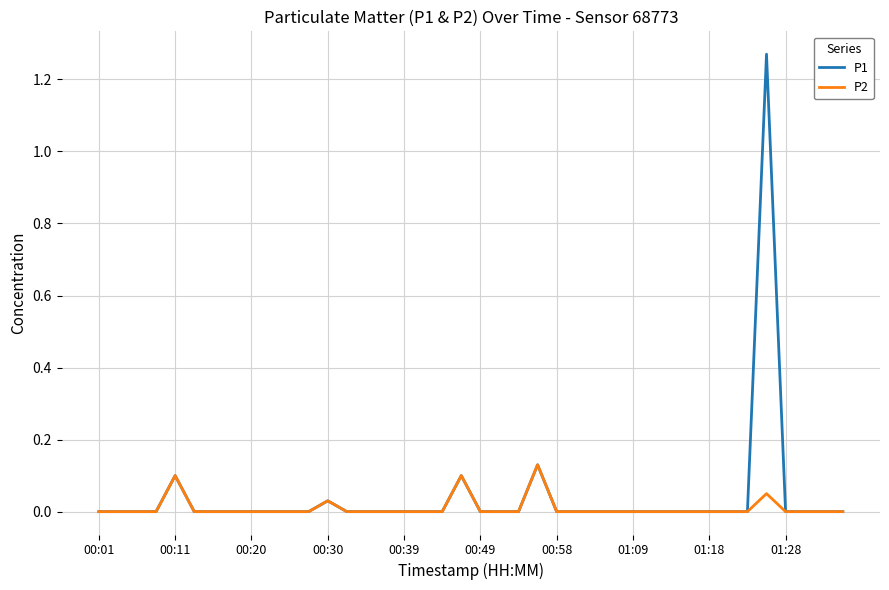

How many distinct data groups are displayed?

2